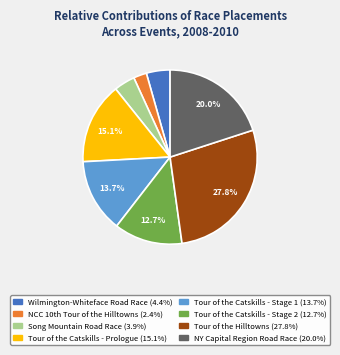

To the nearest percent, what is the average slice percentage?

12%